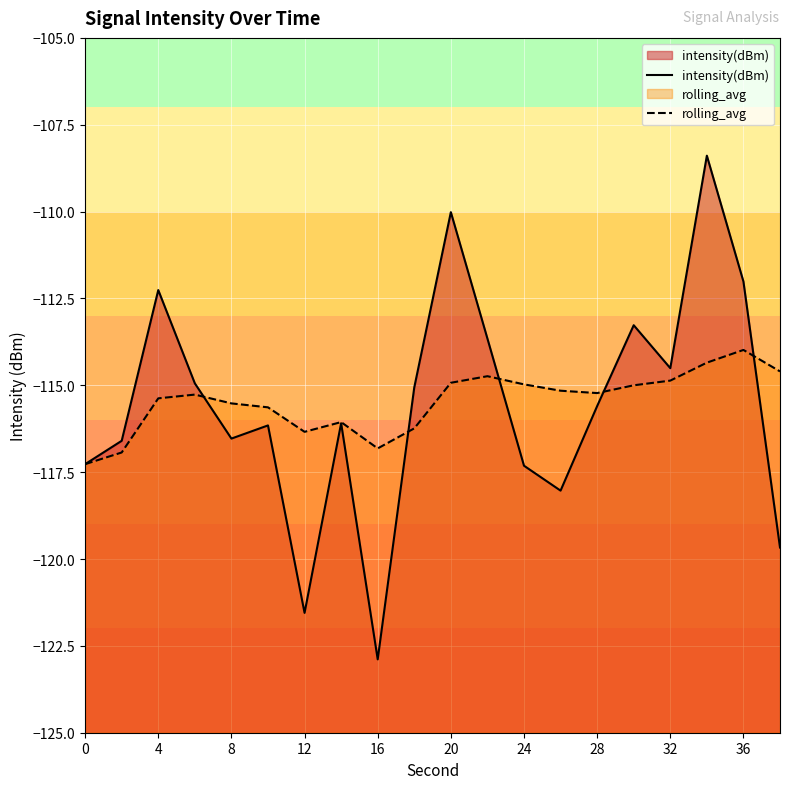

Which series has the widest spread of values?

intensity(dBm)